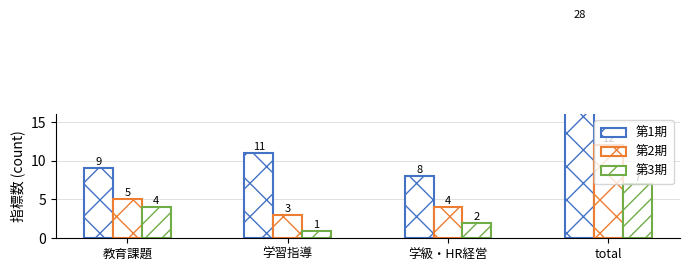

The value of 第3期 at total is 7. True or false?

True